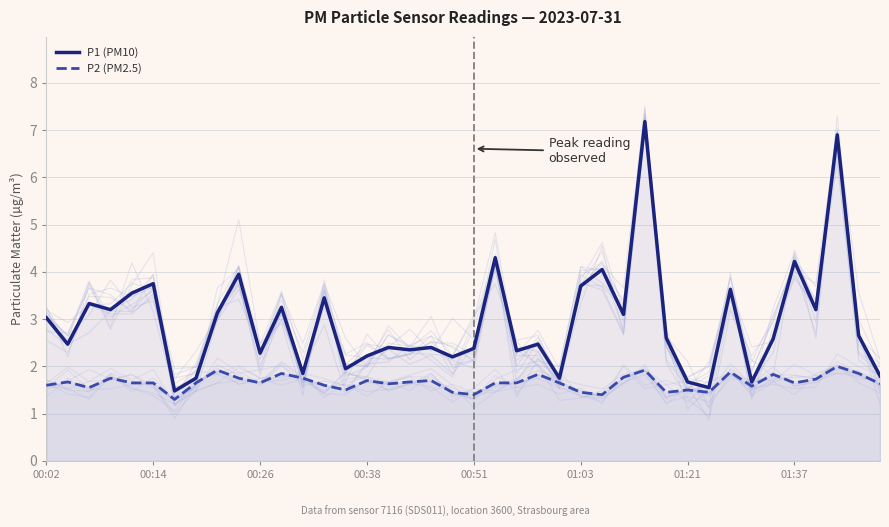

Reading left to right, what are all the values shown in this chart?

P1 (PM10): 3.0	2.5	3.3	3.2	3.5	3.8	1.5	1.8	3.1	4.0	2.3	3.2	1.9	3.5	1.9	2.2	2.4	2.4	2.4	2.2	2.4	4.3	2.3	2.5	1.8	3.7	4.0	3.1	7.2	2.6	1.7	1.6	3.6	1.7	2.6	4.2	3.2	6.9	2.6	1.8
P2 (PM2.5): 1.6	1.7	1.6	1.8	1.6	1.6	1.3	1.6	1.9	1.8	1.6	1.9	1.8	1.6	1.5	1.7	1.6	1.7	1.7	1.4	1.4	1.6	1.6	1.8	1.6	1.4	1.4	1.8	1.9	1.4	1.5	1.4	1.9	1.6	1.8	1.6	1.7	2.0	1.9	1.6